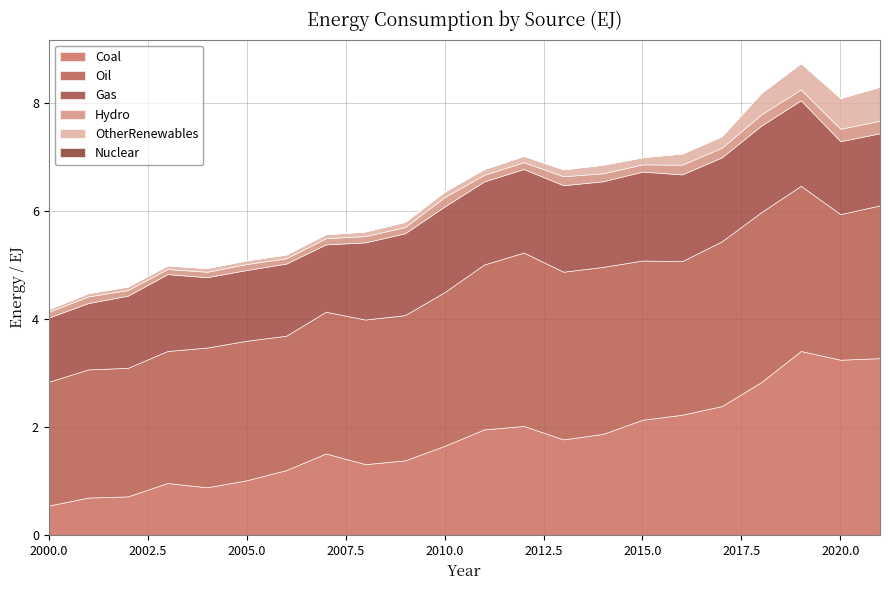

What is the sum of all Oil values?

61.0